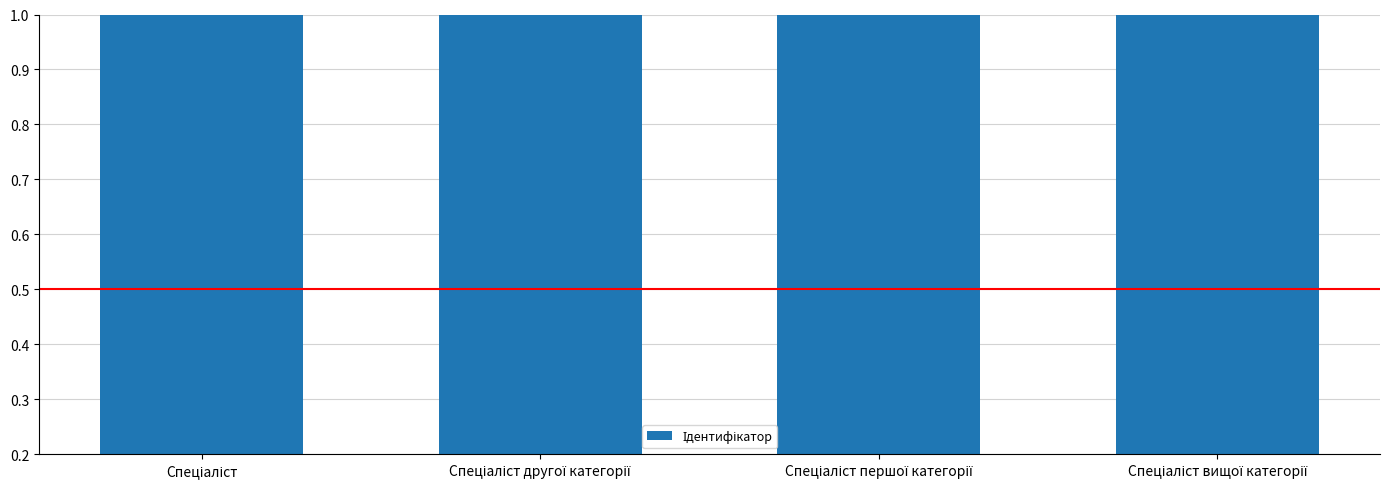

What is the difference between the maximum and minimum values?

3